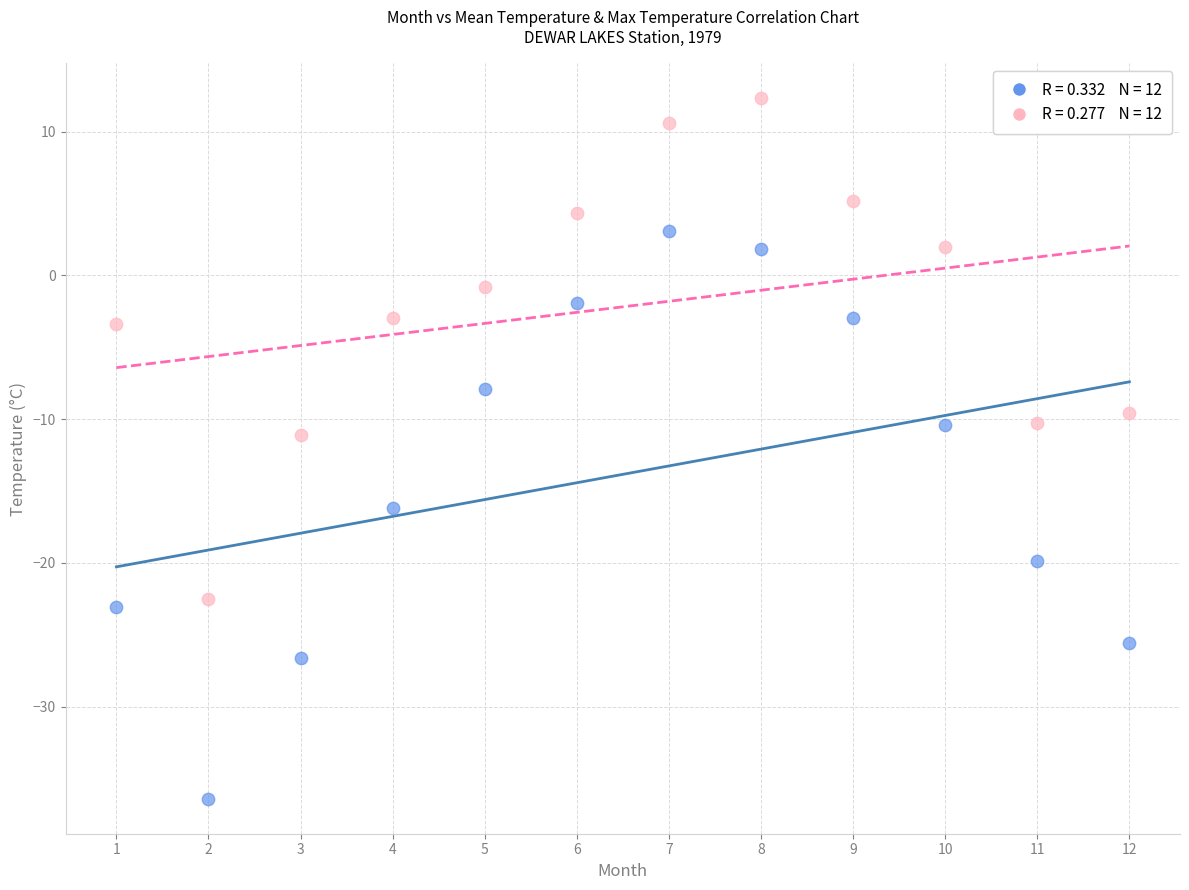

Across all series, what Y value is closest to -12?

-11.1